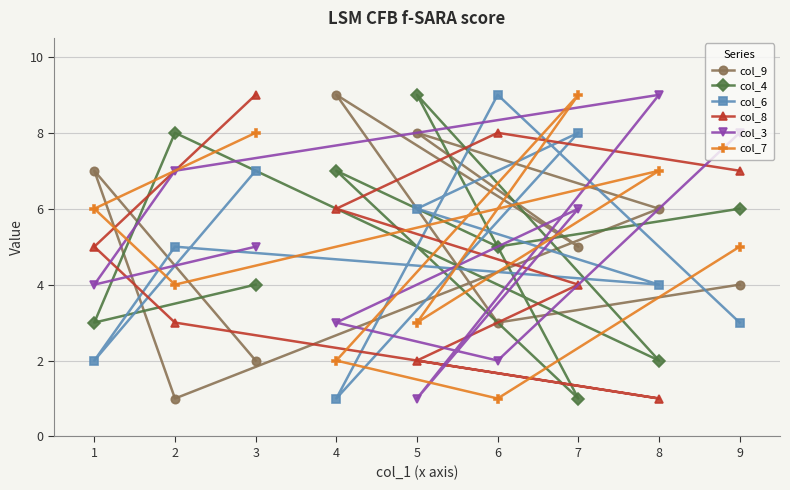

Does the chart display data point markers on the line(s)?

Yes